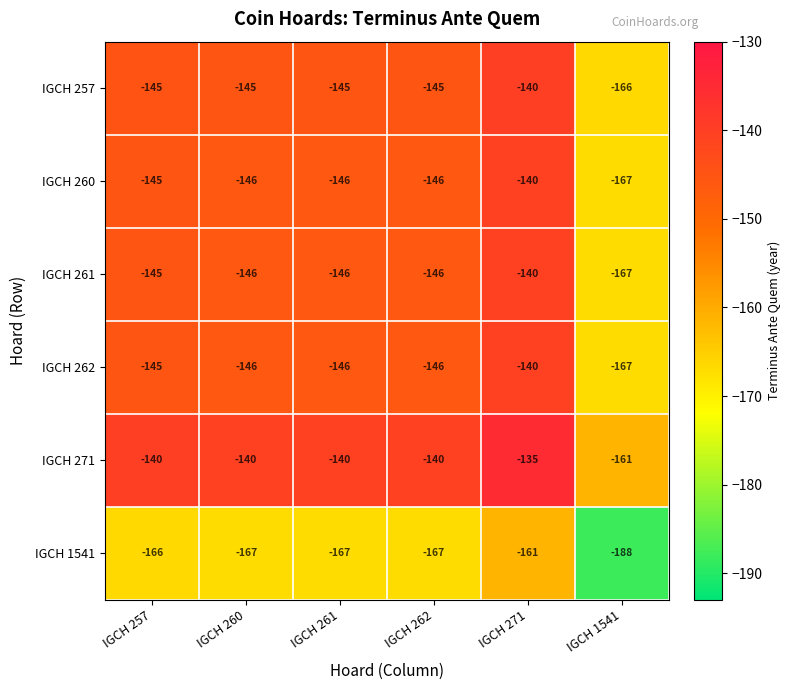

What is the sum of all IGCH 257 values?

-886